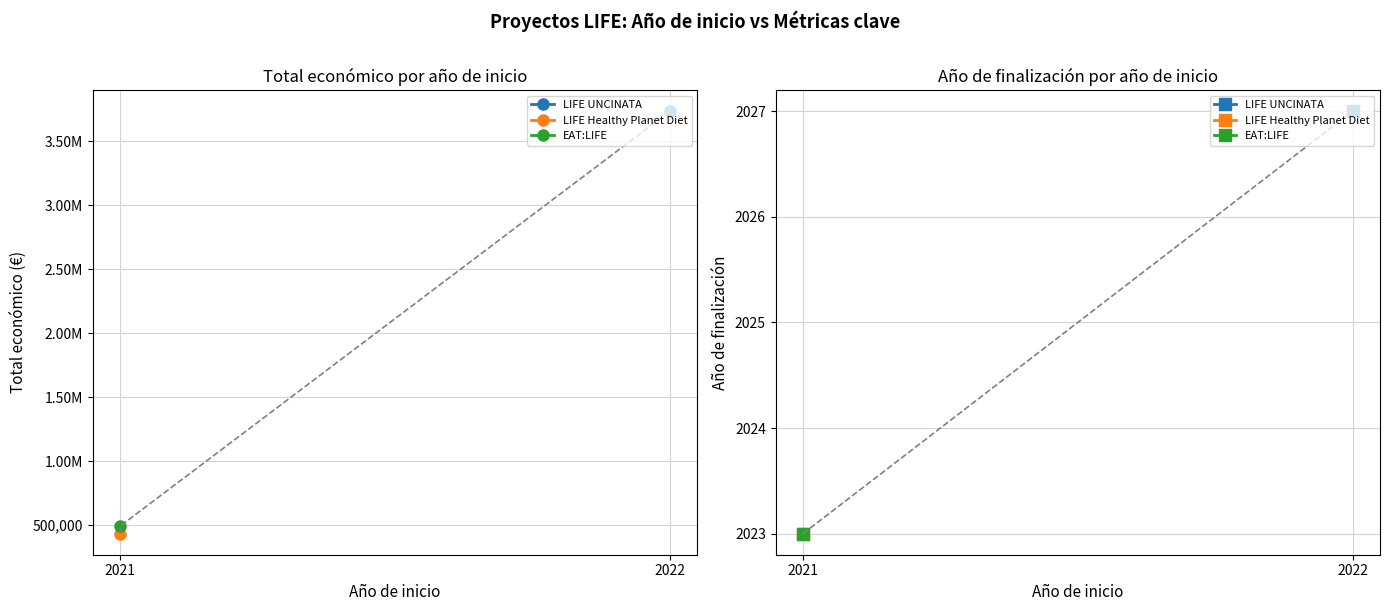

Between 2021 and 2021, which is larger?

2021